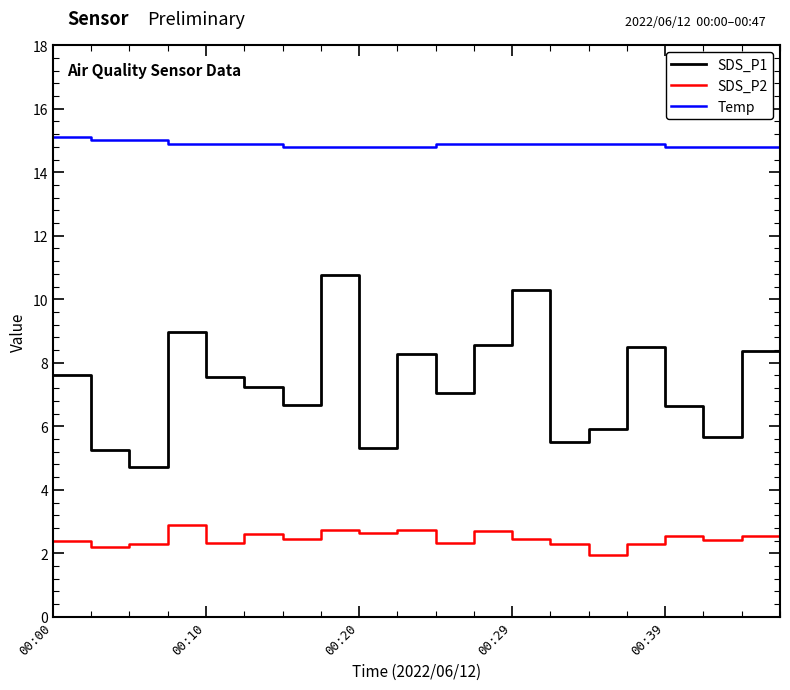

At how many categories does at least one series exceed 10?

20